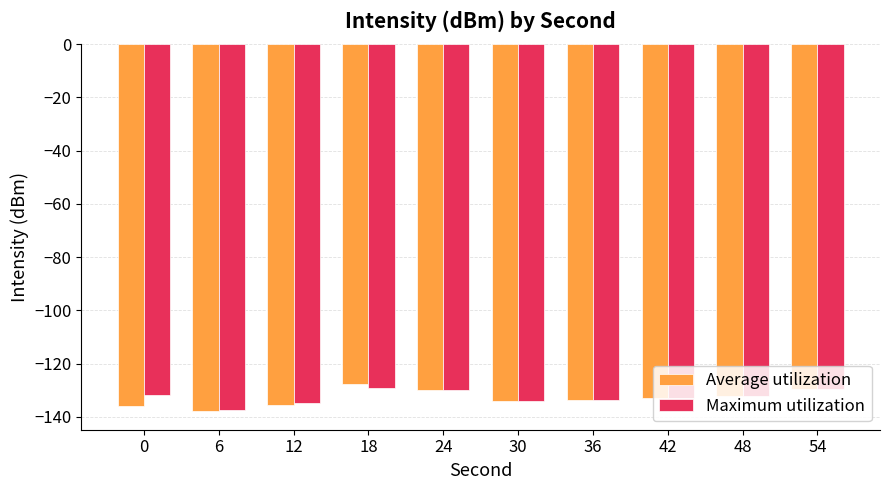

Is it true that Maximum utilization equals -92.1 at 0?

False